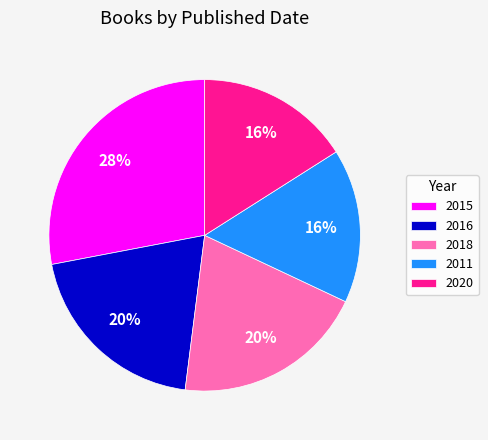

To the nearest percent, what percentage of the pie is 2015?

28%